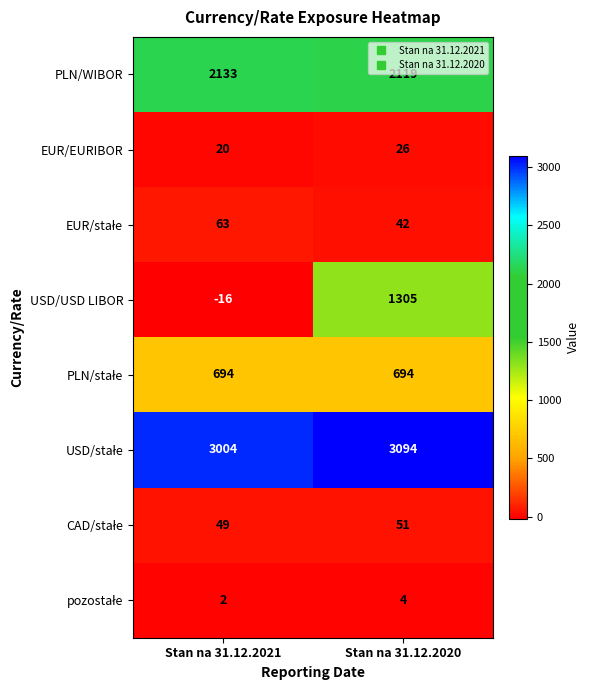

What is the difference between the maximum and minimum values in the EUR/EURIBOR series?

6